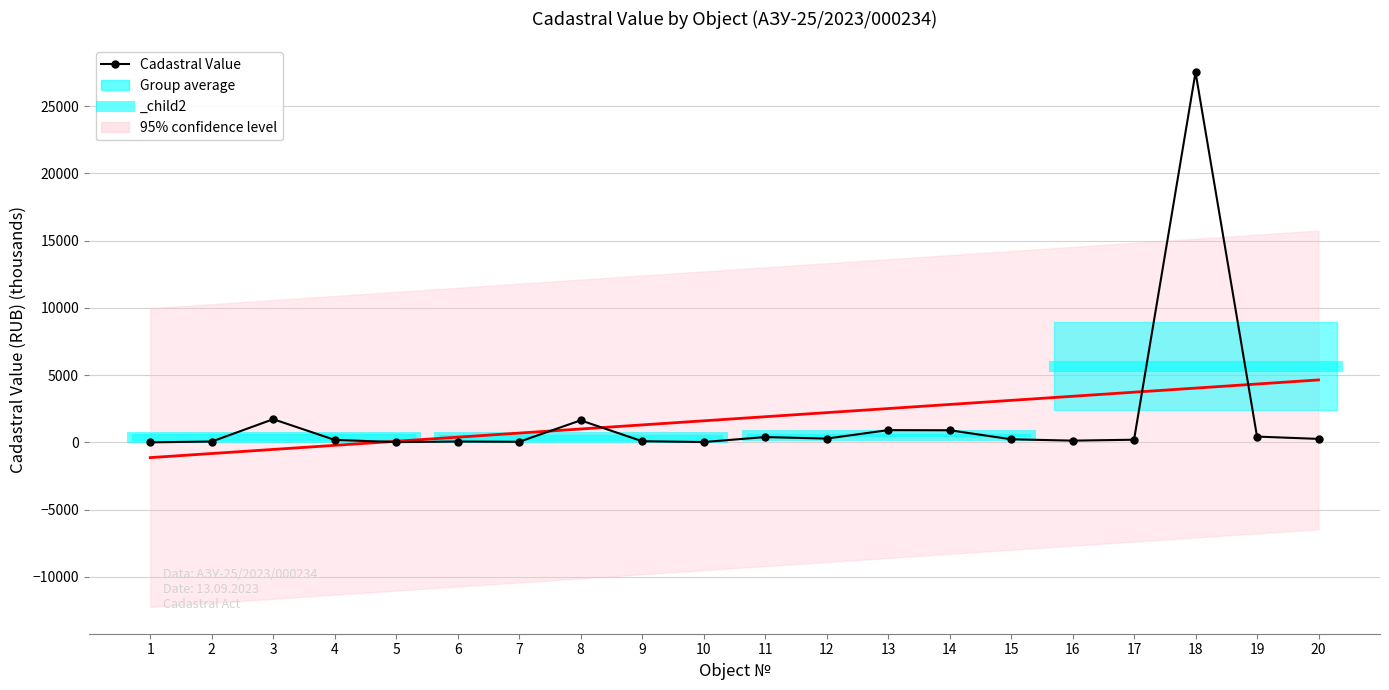

True or false: Trend (linear) and Cadastral Value cross at least once.

True